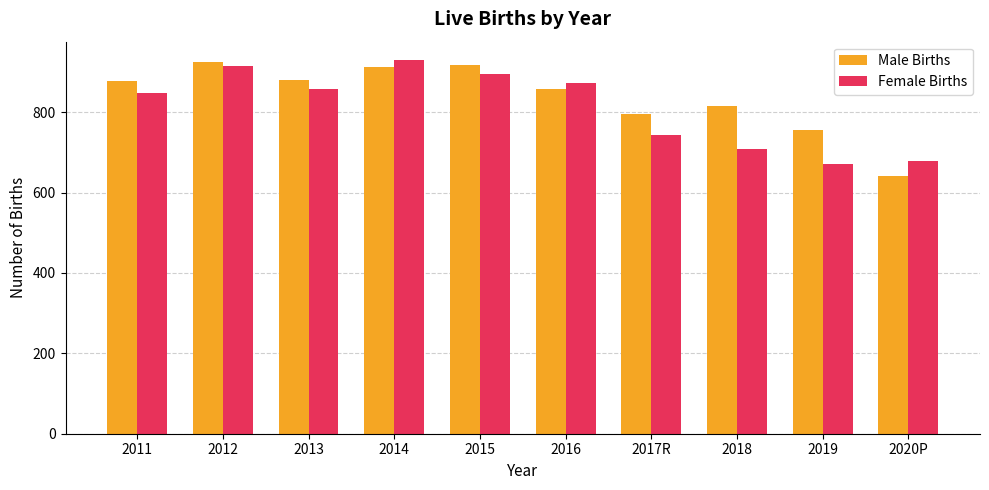

How many categories are shown in the chart?

10